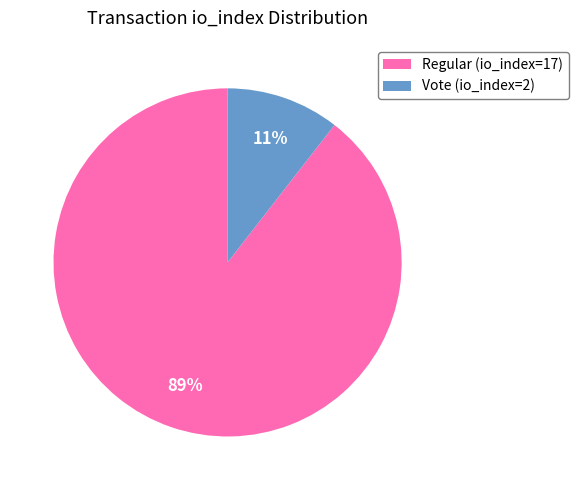

Between Regular (io_index=17) and Vote (io_index=2), which is larger?

Regular (io_index=17)